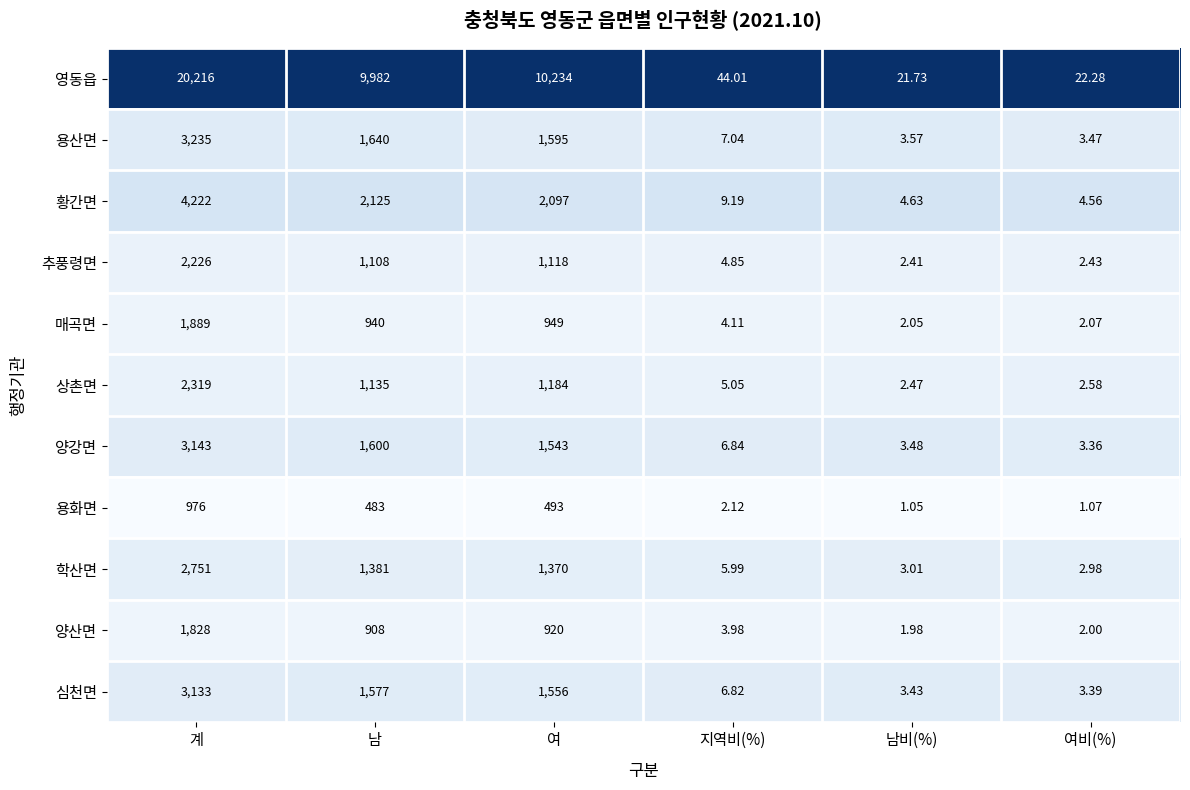

At 지역비(%), list the series in order from largest to smallest.

영동읍, 황간면, 용산면, 양강면, 심천면, 학산면, 상촌면, 추풍령면, 매곡면, 양산면, 용화면